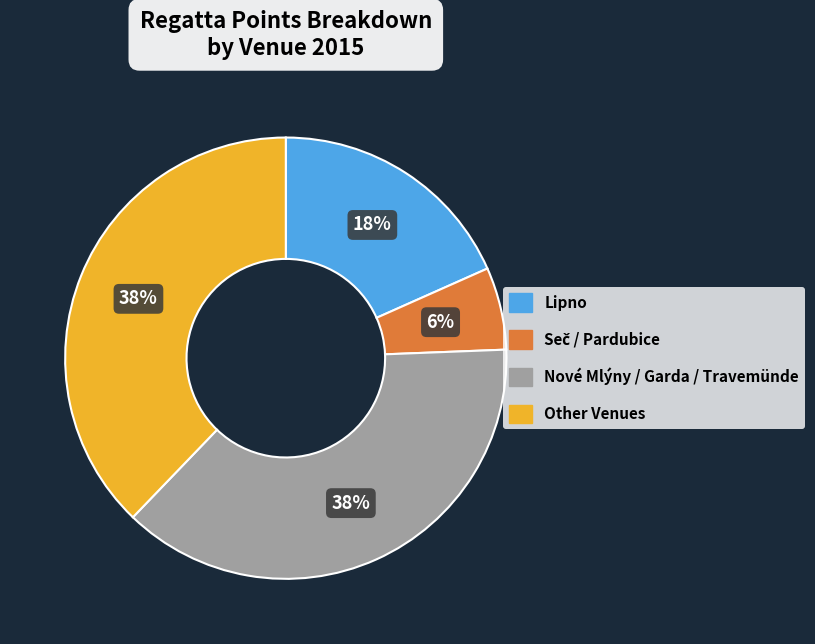

To the nearest percent, what portion does Other Venues represent?

38%